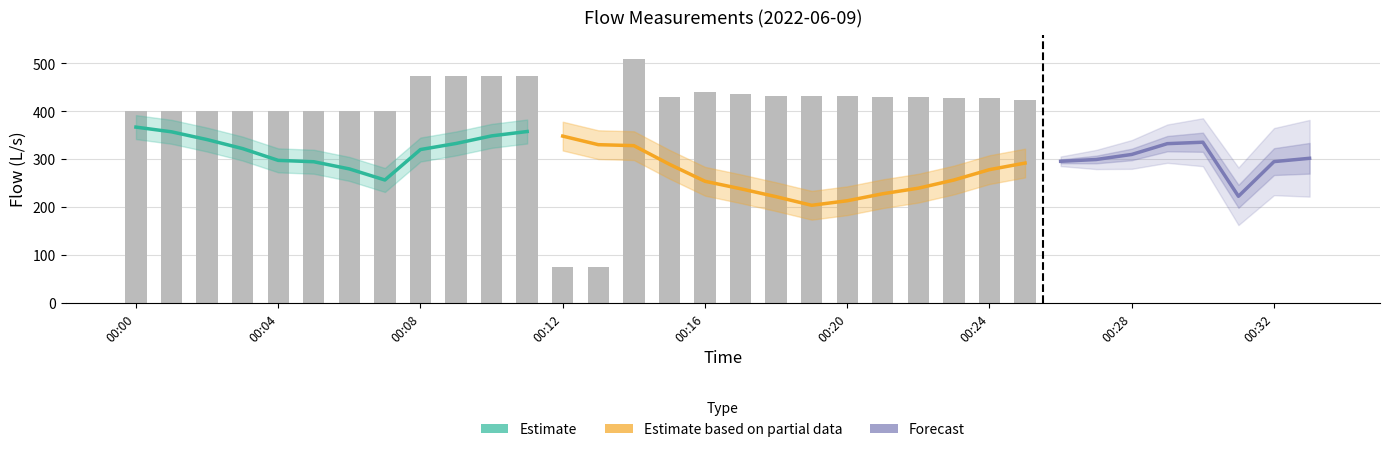

At which category is the sum across all series the highest?

00:14